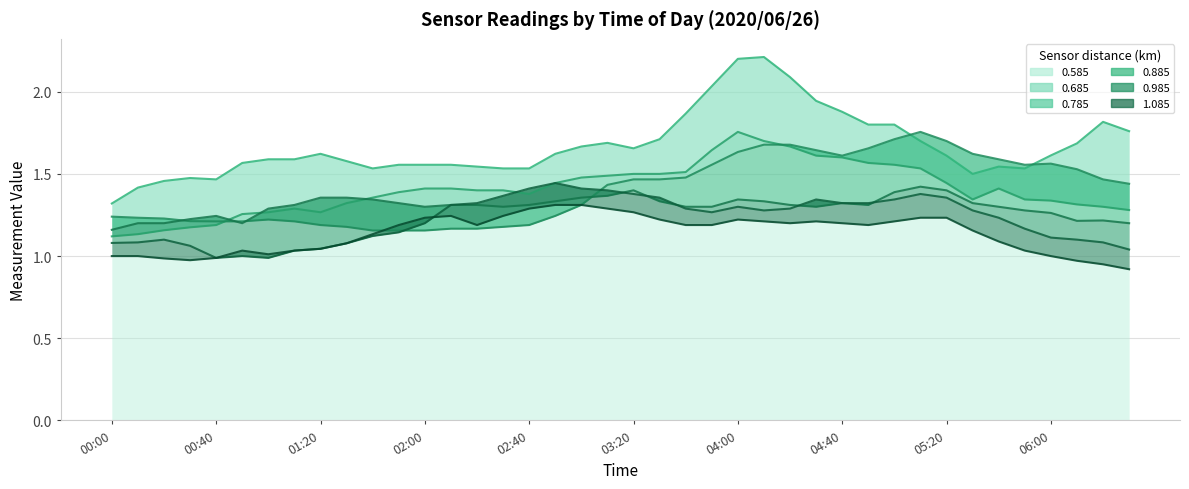

At which label is 0.885 closest to 1?

02:30